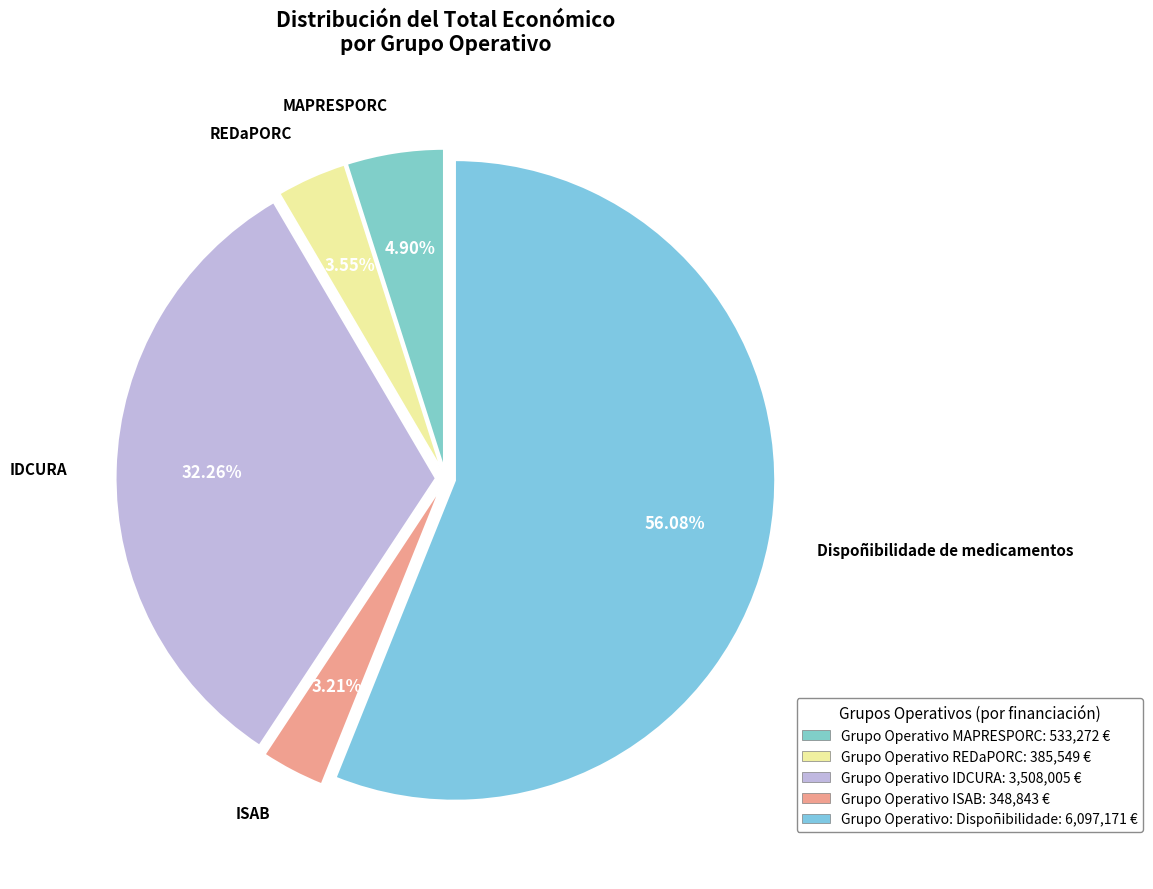

How many slices are in this pie chart?

5